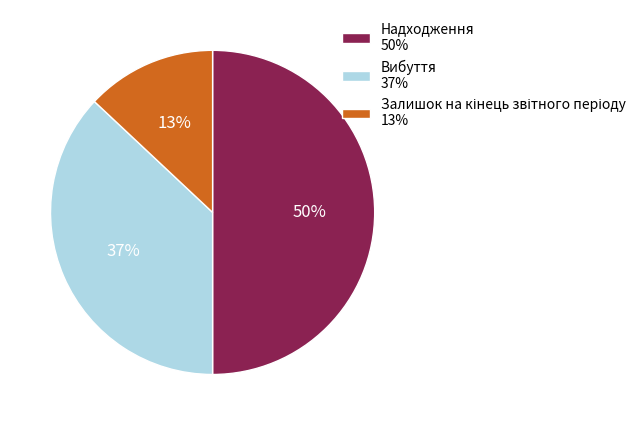

Is it true that Вибуття 37% is 52% of the pie?

False